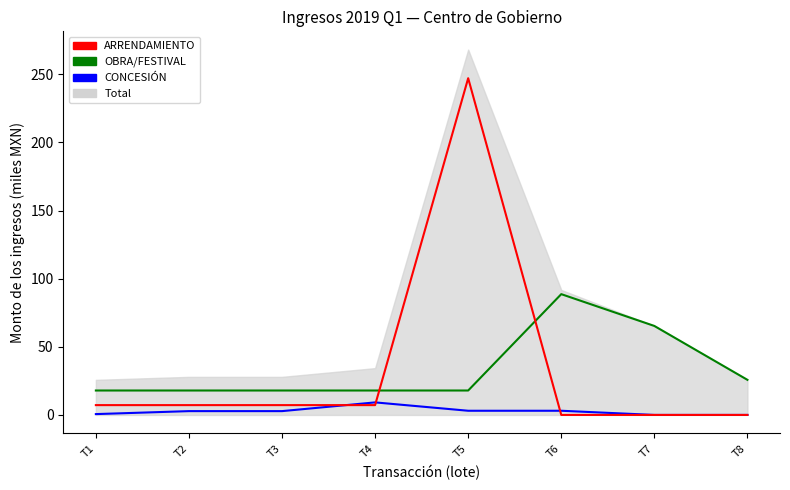

What is the sum of all ARRENDAMIENTO values?

276.0